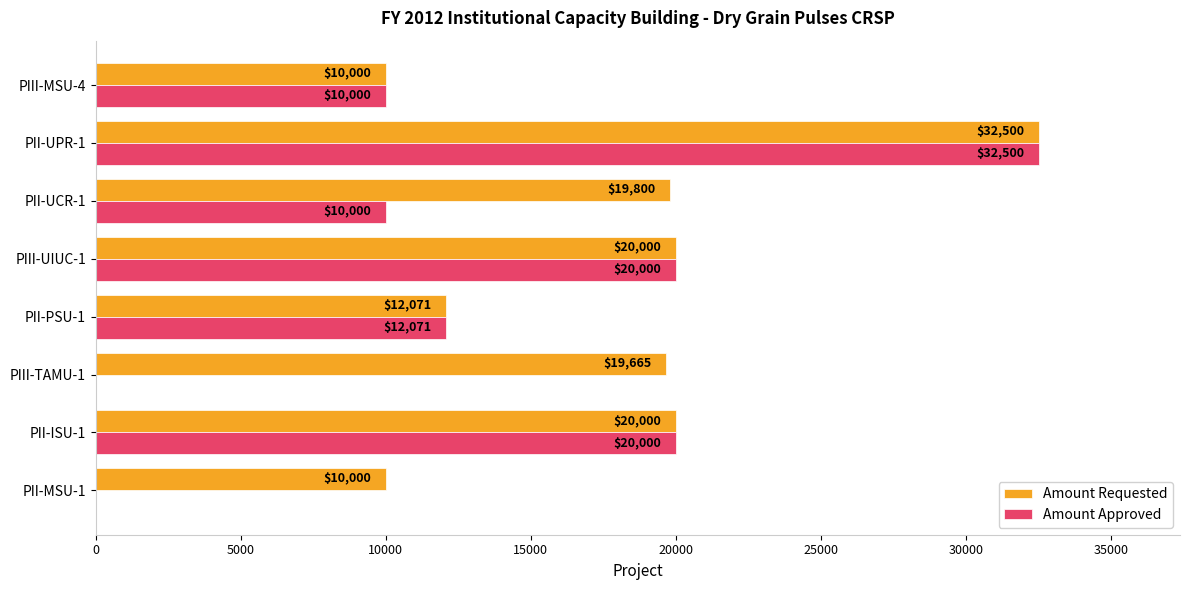

What is the sum of all Amount Approved values?

104571